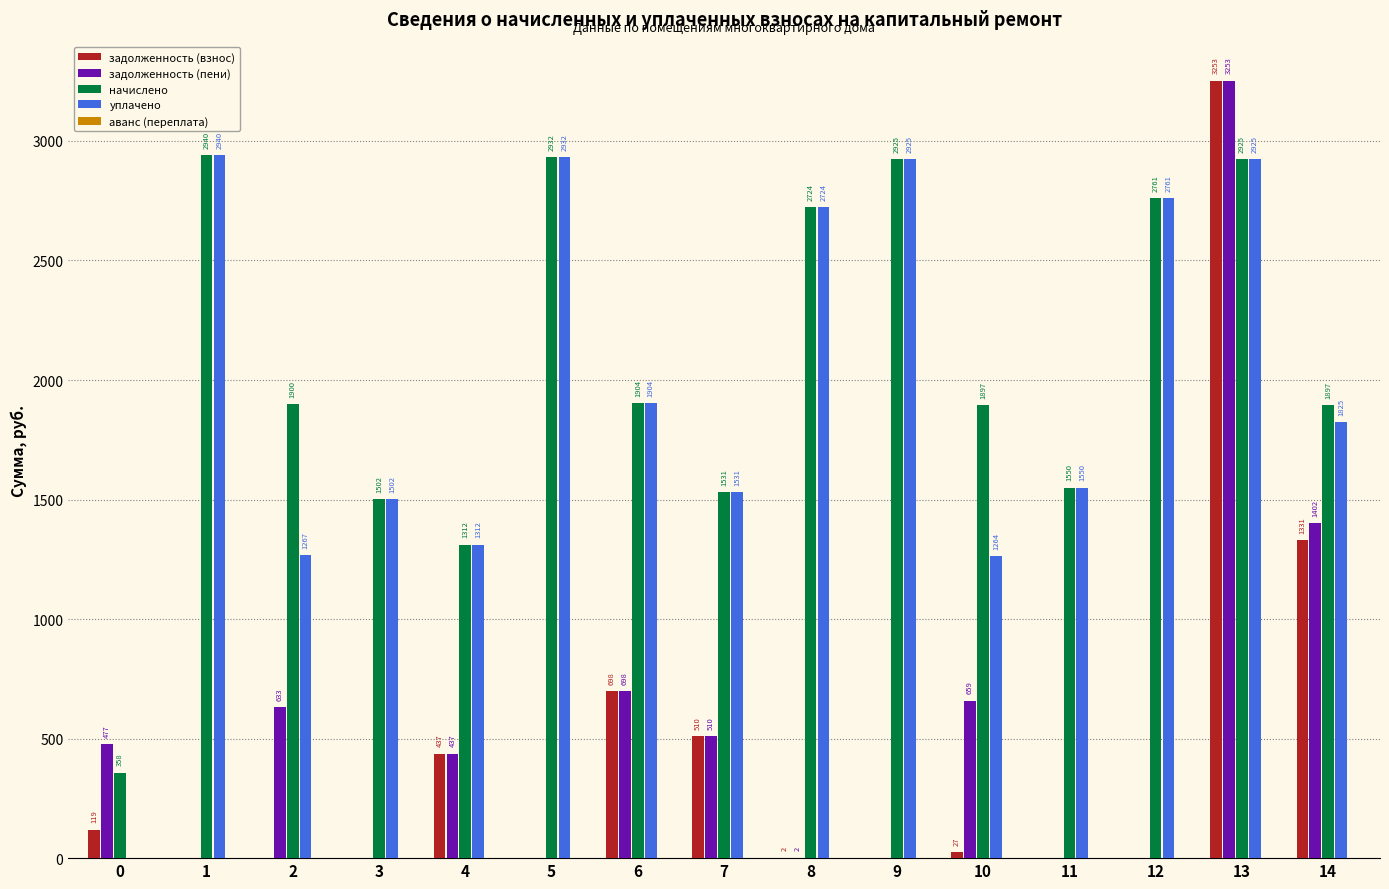

At which category is the sum across all series the highest?

13